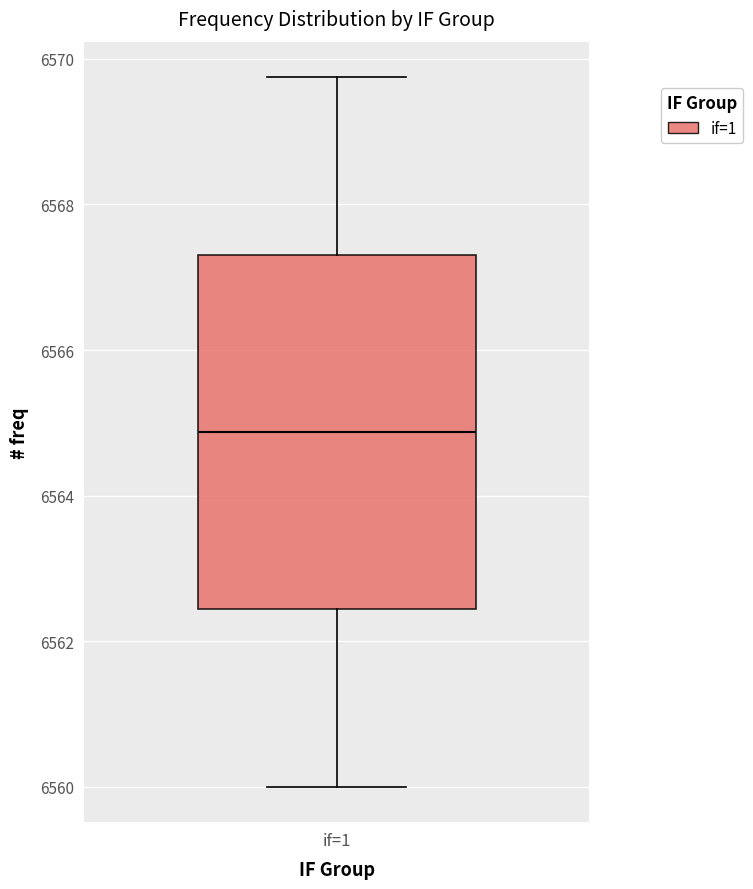

Transcribe this box plot: give where the median line is, the range the box spans, and where the two whiskers end, as read against the y-axis. The values are not printed on the chart, so give them approximately, as read against the axis.

median 6564.8, box 6562.4 to 6567.4, whiskers 6560.0 to 6569.8